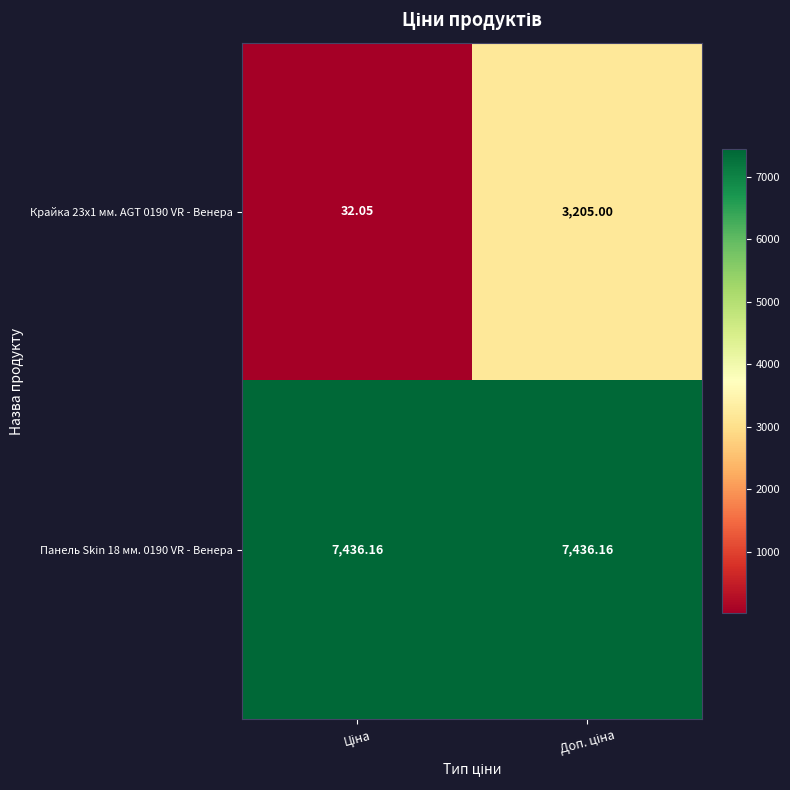

Rank the series by their average value, from lowest to highest.

Крайка 23x1 мм. AGT 0190 VR - Венера, Панель Skin 18 мм. 0190 VR - Венера